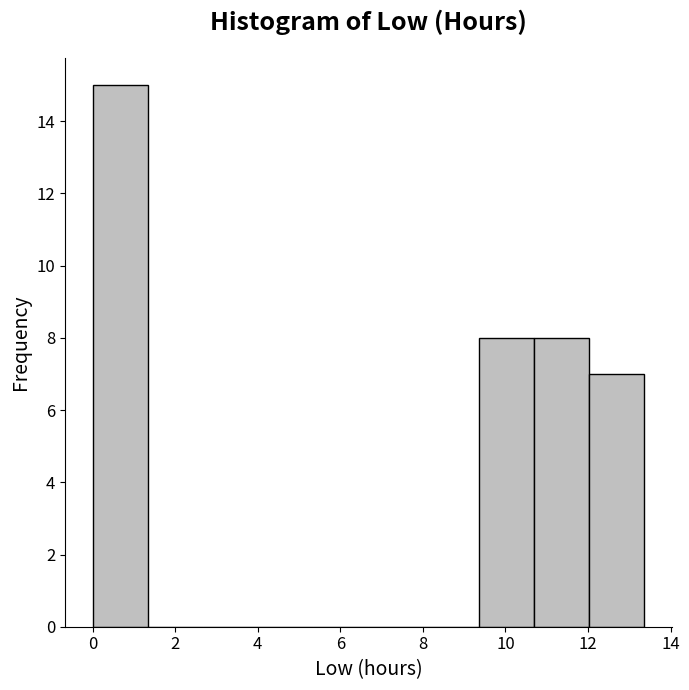

What is the height of the bar covering 10.6 to 12.0 on the x-axis? Neither the bar edges nor the heights are printed on the chart, so give them approximately, as read against the axes.

8